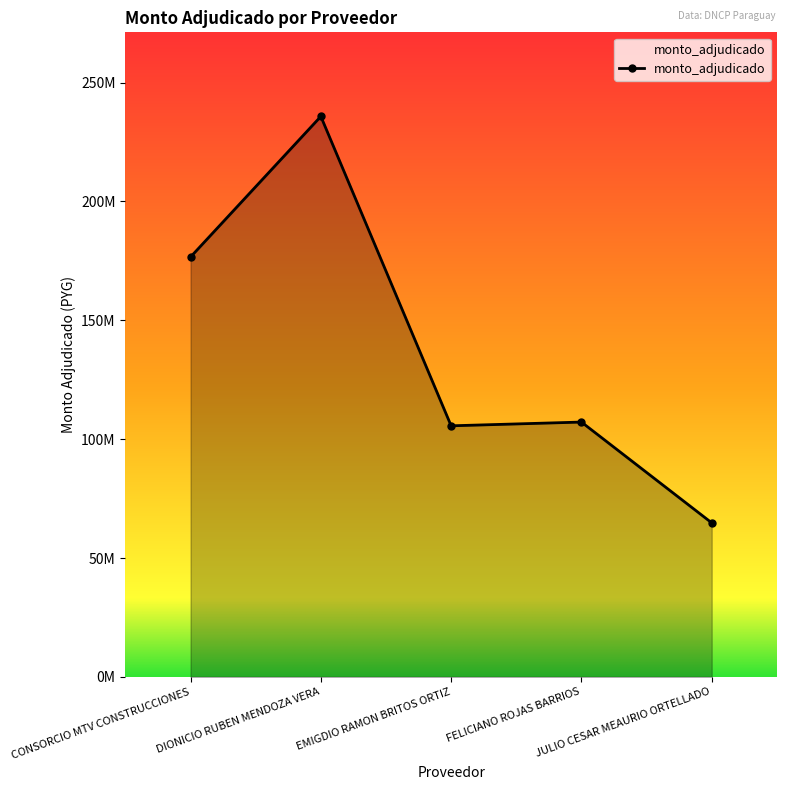

The chart shows a value of 374830597 at DIONICIO RUBEN MENDOZA VERA. True or false?

False